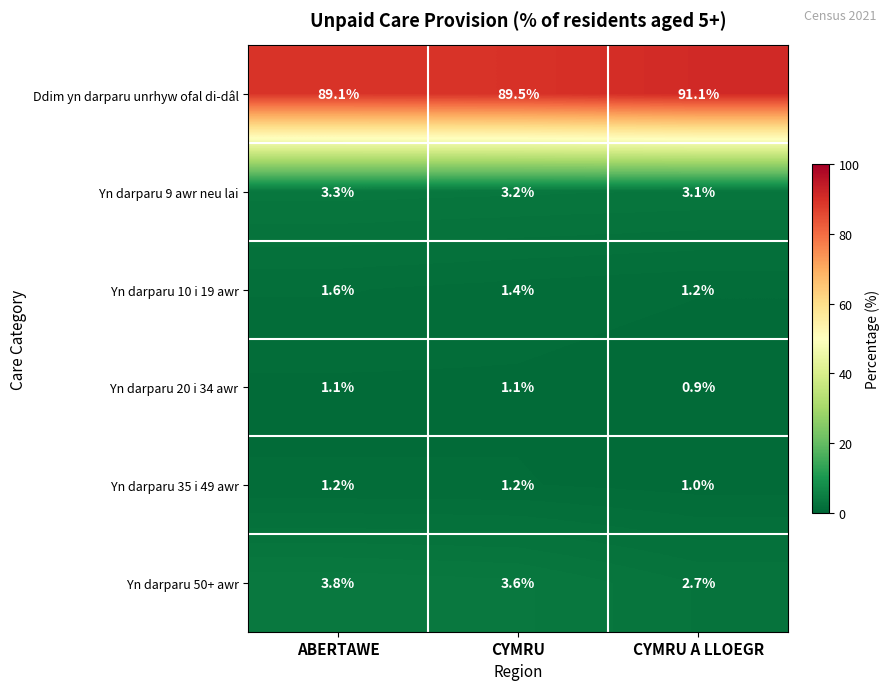

Reading left to right, what are all the values shown in this chart?

Ddim yn darparu unrhyw ofal di-dâl: ABERTAWE=89.1	CYMRU=89.5	CYMRU A LLOEGR=91.1
Yn darparu 9 awr neu lai: ABERTAWE=3.3	CYMRU=3.2	CYMRU A LLOEGR=3.1
Yn darparu 10 i 19 awr: ABERTAWE=1.6	CYMRU=1.4	CYMRU A LLOEGR=1.2
Yn darparu 20 i 34 awr: ABERTAWE=1.1	CYMRU=1.1	CYMRU A LLOEGR=0.9
Yn darparu 35 i 49 awr: ABERTAWE=1.2	CYMRU=1.2	CYMRU A LLOEGR=1.0
Yn darparu 50+ awr: ABERTAWE=3.8	CYMRU=3.6	CYMRU A LLOEGR=2.7